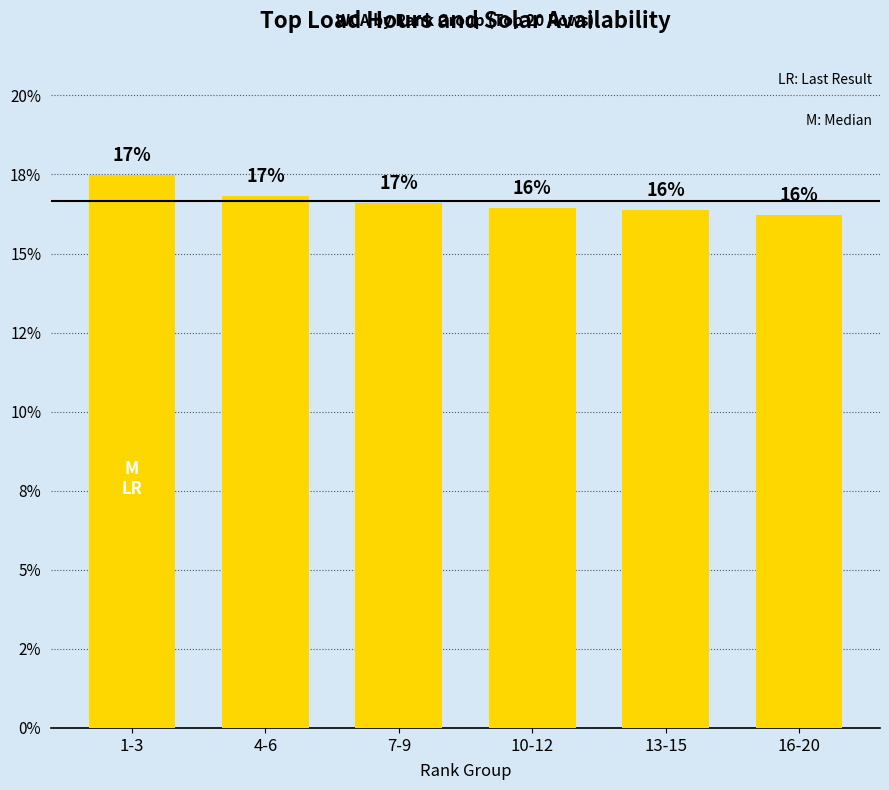

Reading left to right, what are all the values shown in this chart?

1-3=17.5	4-6=16.8	7-9=16.6	10-12=16.5	13-15=16.4	16-20=16.2